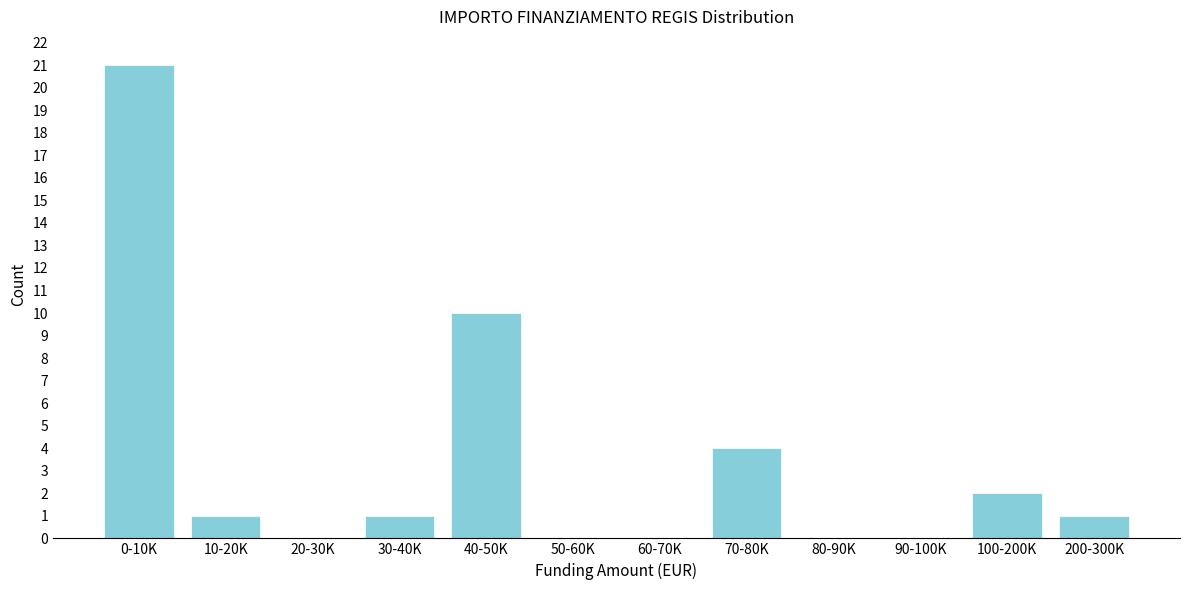

Reading left to right, what are all the values shown in this chart?

0-10K=21	10-20K=1	20-30K=0	30-40K=1	40-50K=10	50-60K=0	60-70K=0	70-80K=4	80-90K=0	90-100K=0	100-200K=2	200-300K=1